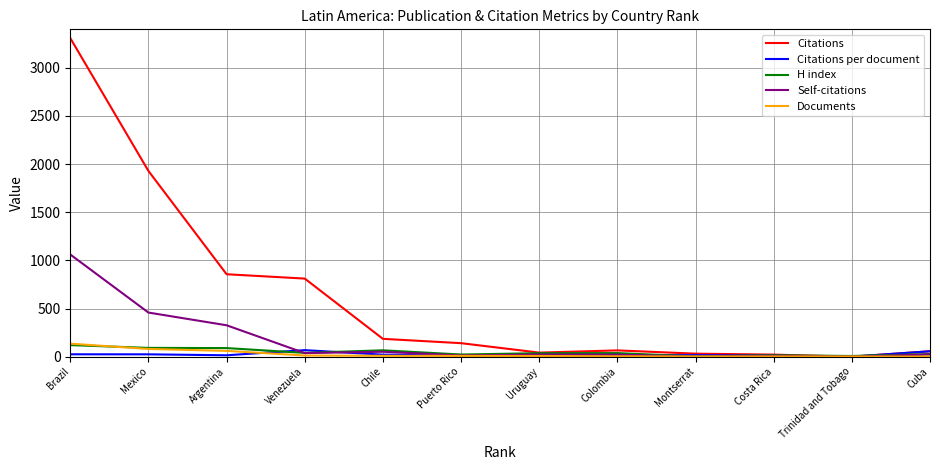

Where is Self-citations nearest to the value 530?

Mexico